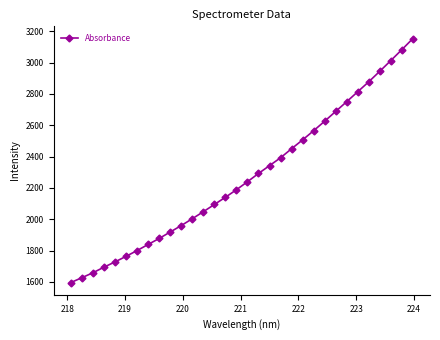

Does the chart display data point markers on the line(s)?

Yes